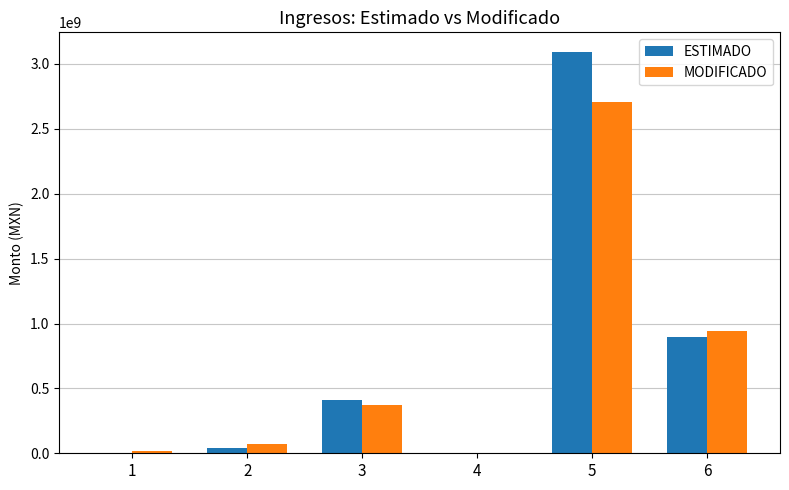

What is the sum of all MODIFICADO values?

4113118909.8